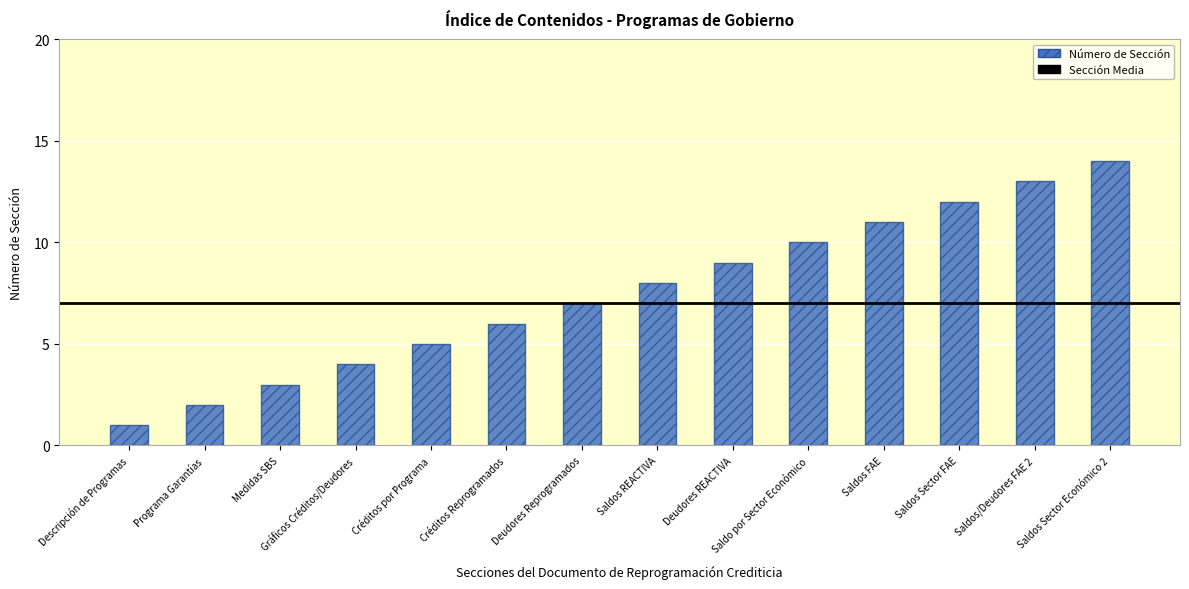

Which label corresponds to the smallest value in the chart?

Descripción de Programas